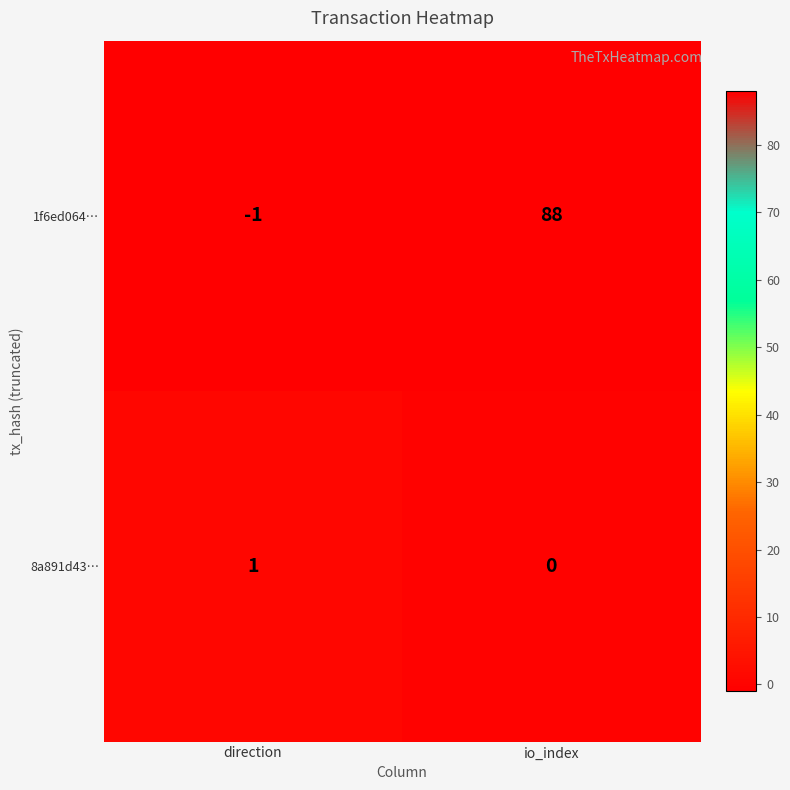

Where is 1f6ed064… nearest to the value 43?

direction